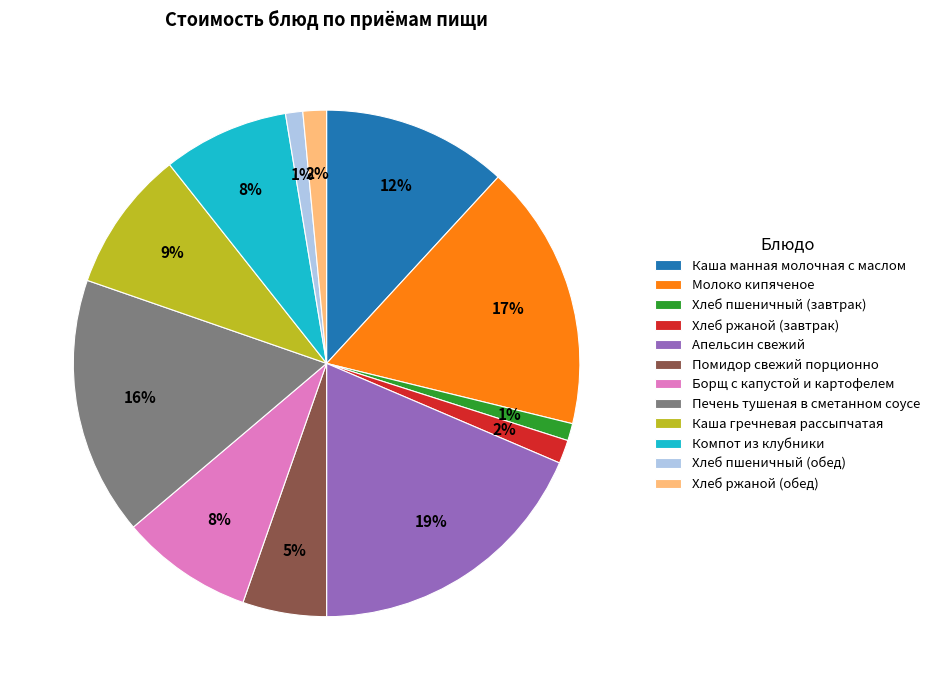

How many segments does this pie chart have?

12